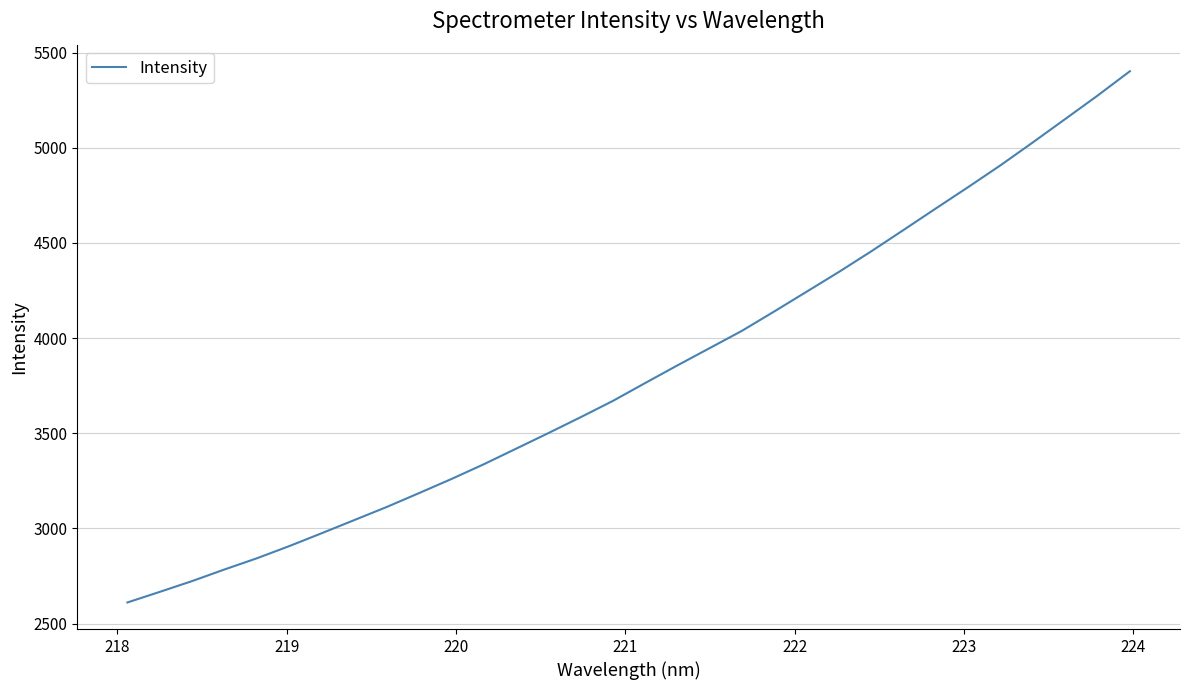

What is the minimum value shown in the chart?

2610.8